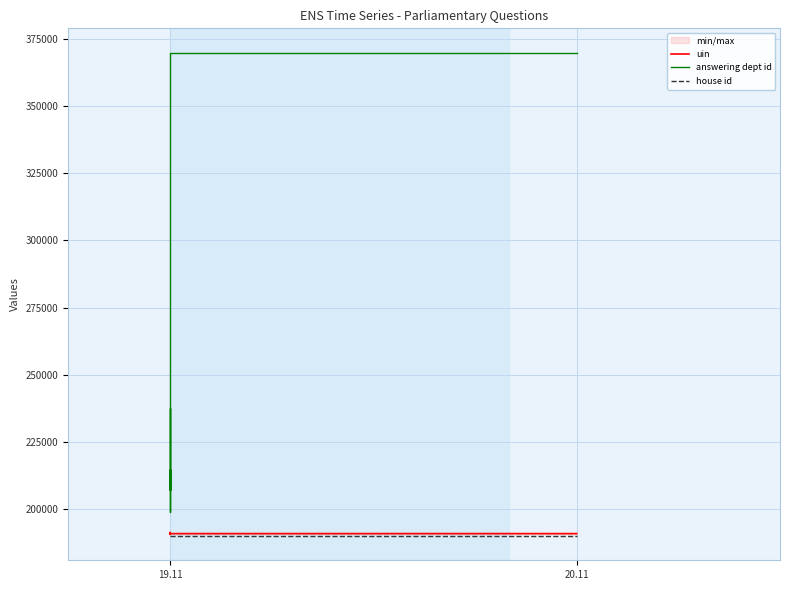

Which series has the widest spread of values?

answering dept id